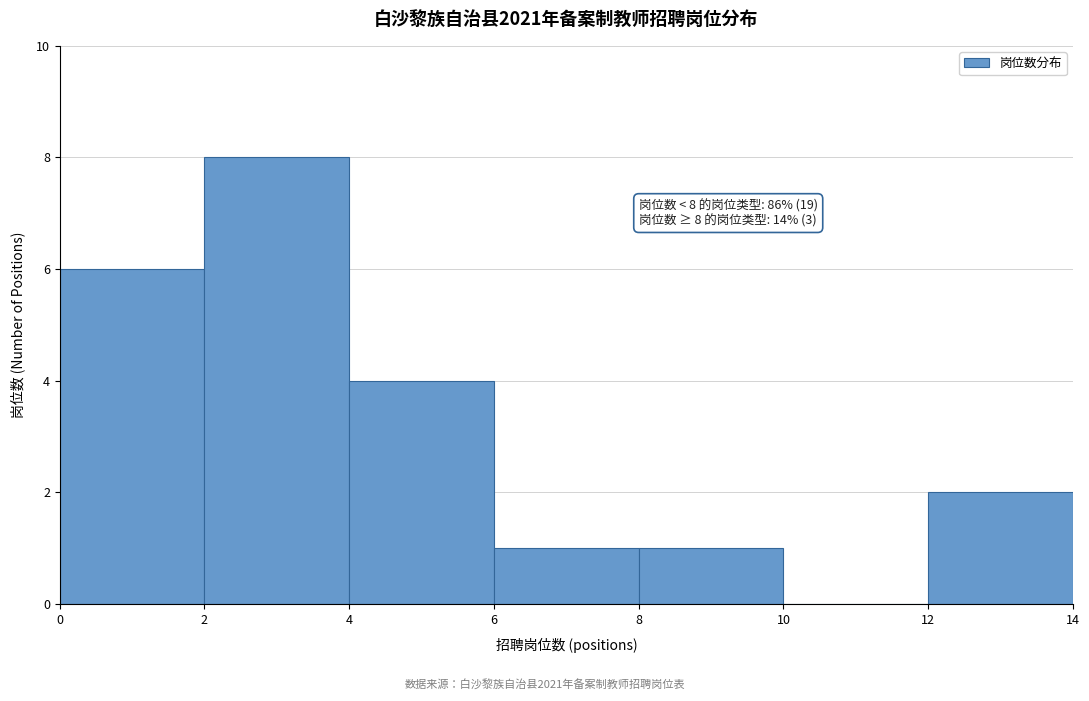

Over which range of the x-axis is the bar tallest?

2 to 4